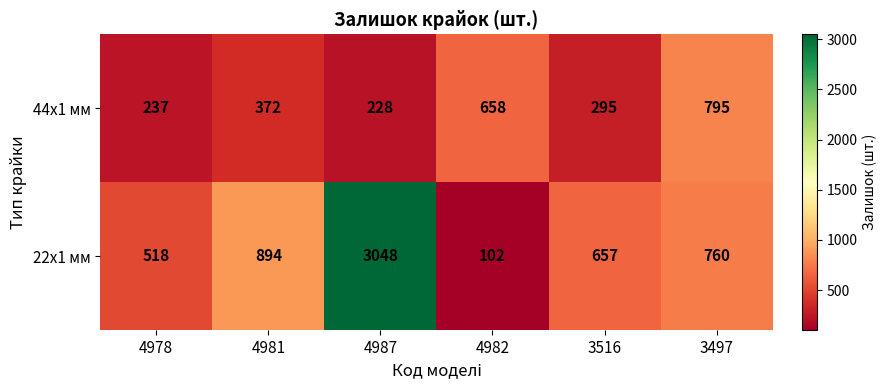

Where is 22x1 мм nearest to the value 1575?

4981